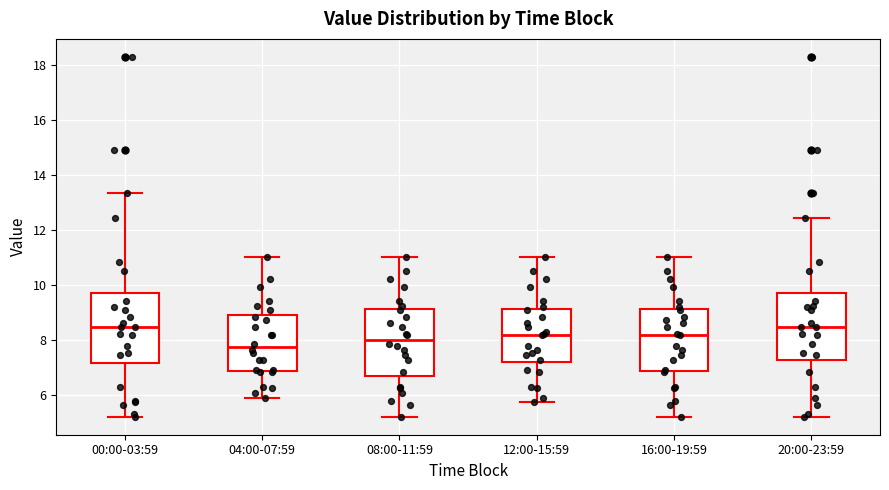

Reading left to right, transcribe this box plot: for each box, give where its median line is, the range the box spans, and where its two whiskers end, as read against the y-axis. The values are not printed on the chart, so give them approximately, as read against the axis.

00:00-03:59: median 8.4, box 7.2 to 9.6, whiskers 5.2 to 13.4
04:00-07:59: median 7.8, box 6.8 to 8.8, whiskers 6.0 to 11.0
08:00-11:59: median 8.0, box 6.6 to 9.2, whiskers 5.2 to 11.0
12:00-15:59: median 8.2, box 7.2 to 9.2, whiskers 5.8 to 11.0
16:00-19:59: median 8.2, box 6.8 to 9.2, whiskers 5.2 to 11.0
20:00-23:59: median 8.4, box 7.2 to 9.6, whiskers 5.2 to 12.4